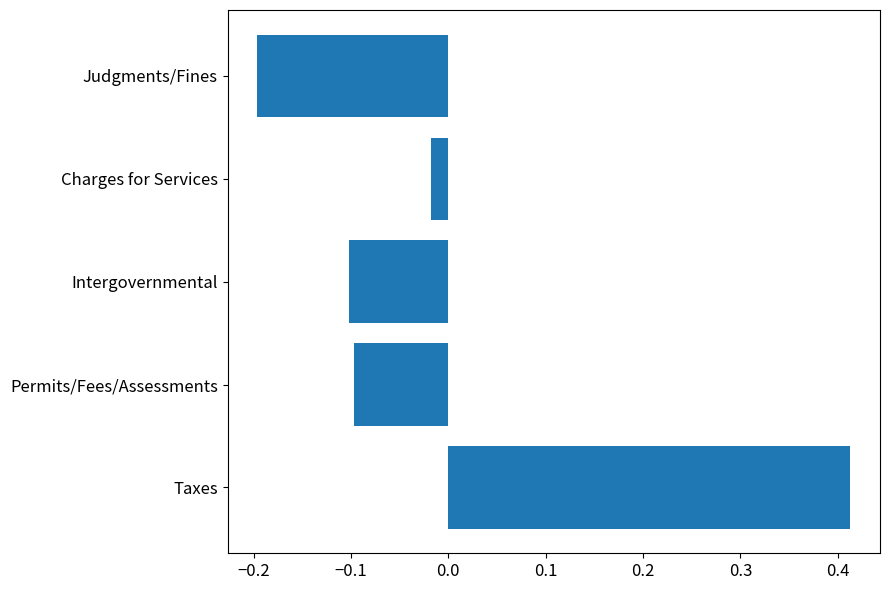

Between Charges for Services and Intergovernmental, which is larger?

Charges for Services